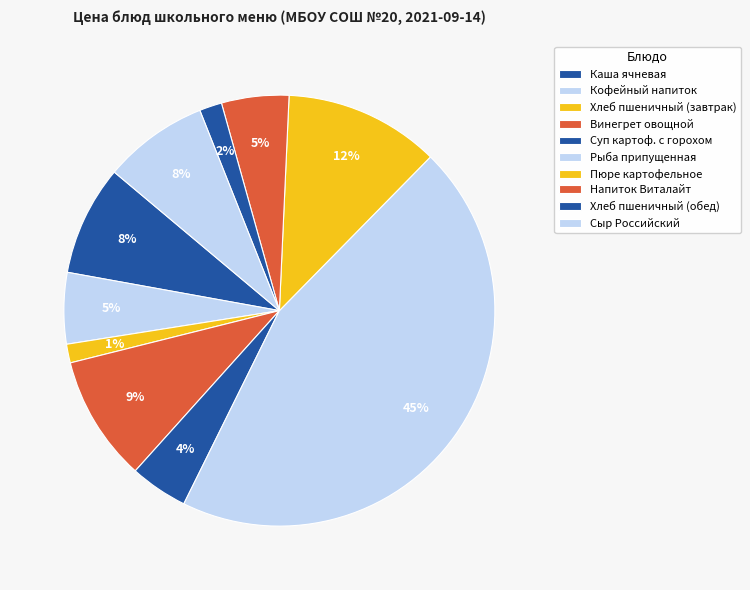

How many slices are in this pie chart?

10